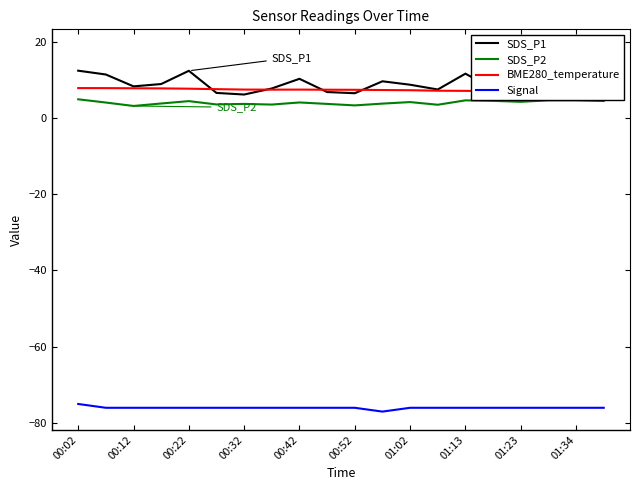

True or false: SDS_P2 has a value of 4.6 at 01:34.

True